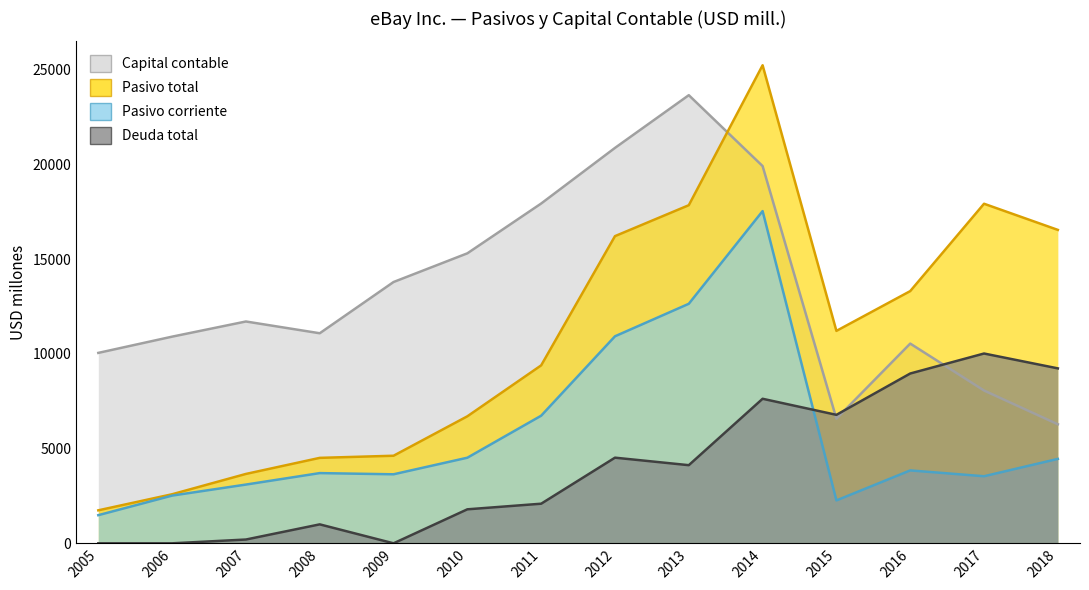

Where is the first local minimum for Pasivo corriente?

2009